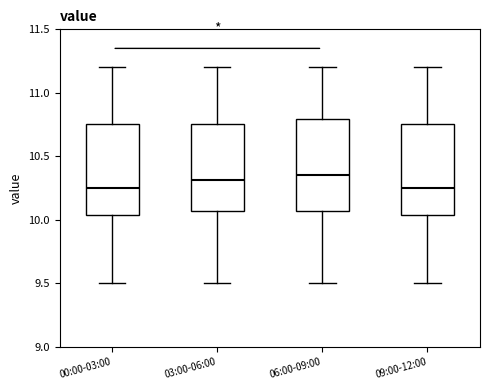

Reading left to right, read every box against the y-axis: the position of its median line, the range the box covers, and the ends of its whiskers. The values are not printed on the chart, so give them approximately, as read against the axis.

00:00-03:00: median 10.25, box 10.05 to 10.75, whiskers 9.50 to 11.20
03:00-06:00: median 10.30, box 10.05 to 10.75, whiskers 9.50 to 11.20
06:00-09:00: median 10.35, box 10.05 to 10.80, whiskers 9.50 to 11.20
09:00-12:00: median 10.25, box 10.05 to 10.75, whiskers 9.50 to 11.20